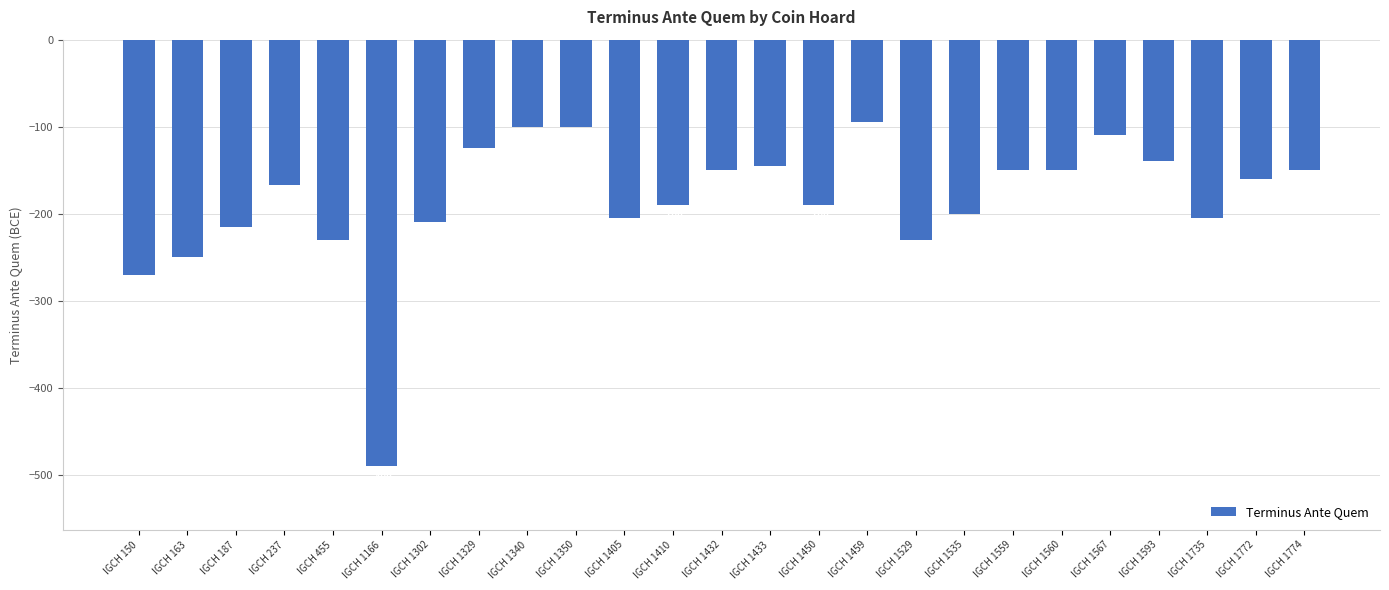

What is the sum of all values?

-4627